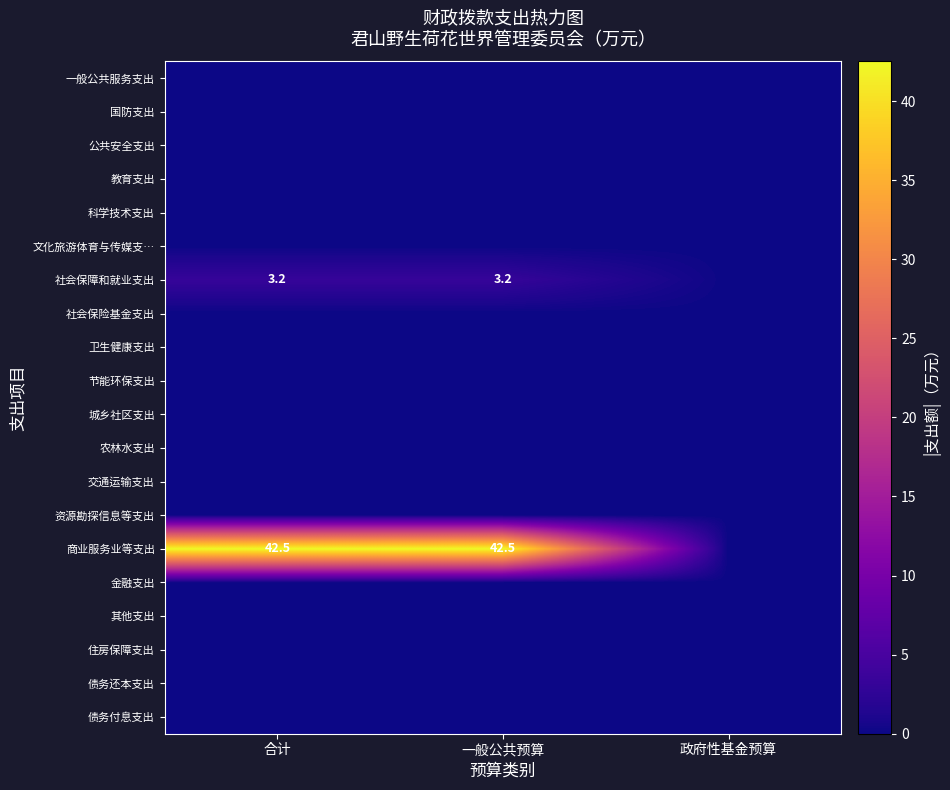

The 商业服务业等支出 series shows 64.9 at 一般公共预算. True or false?

False